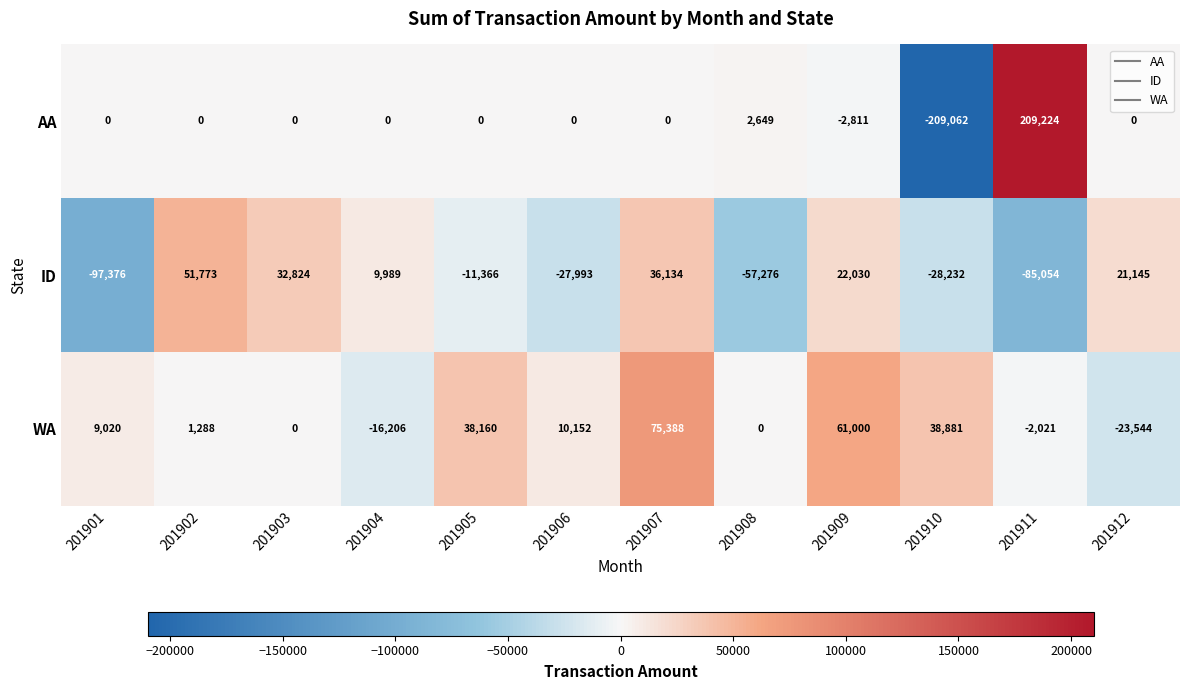

What is the smallest value displayed?

-209062